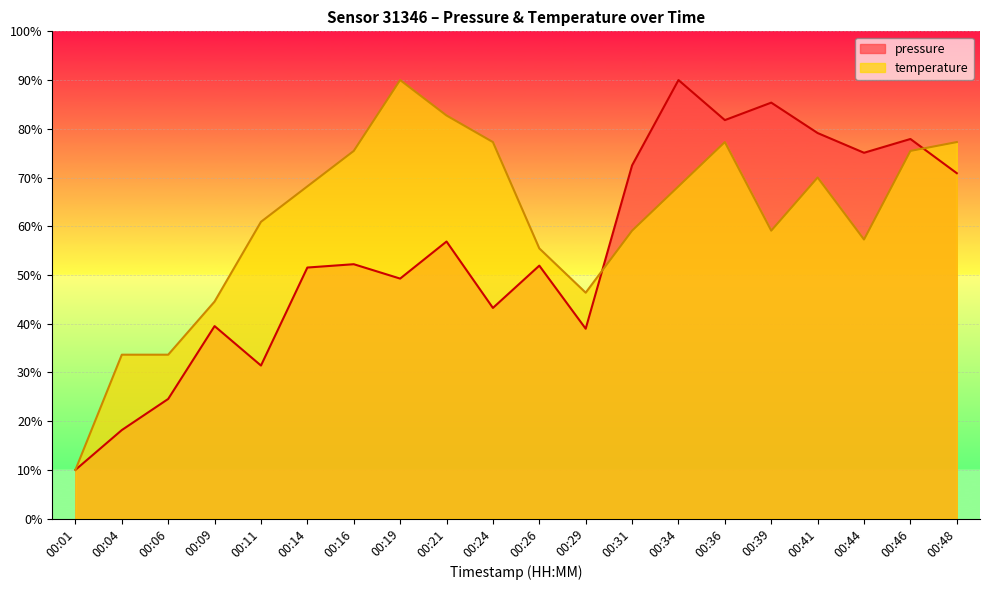

Which series changed the most between 00:16 and 00:39?

pressure